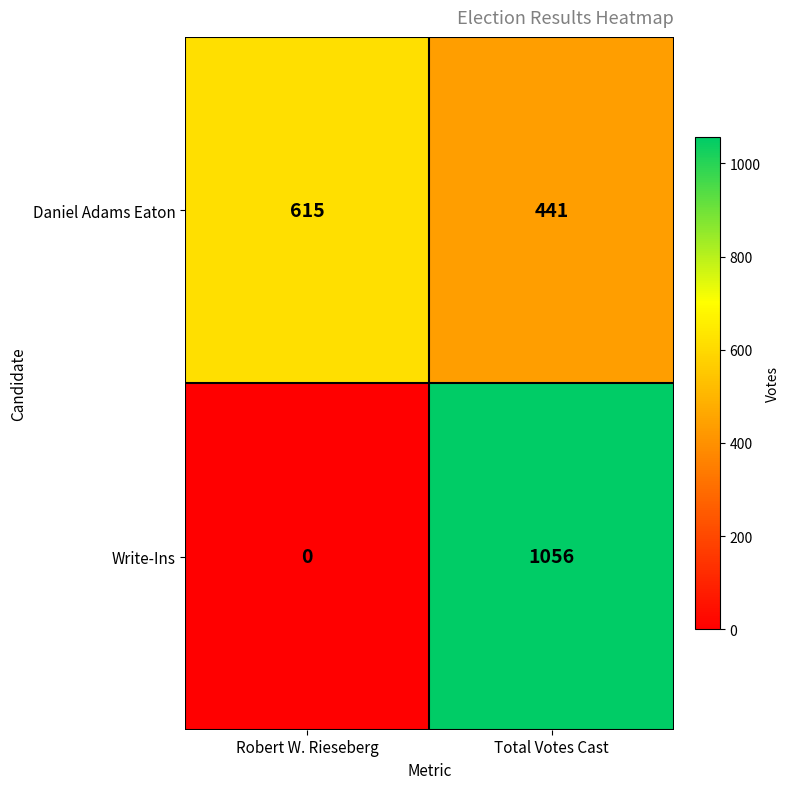

Rank the series at Total Votes Cast from highest to lowest value.

Write-Ins, Daniel Adams Eaton